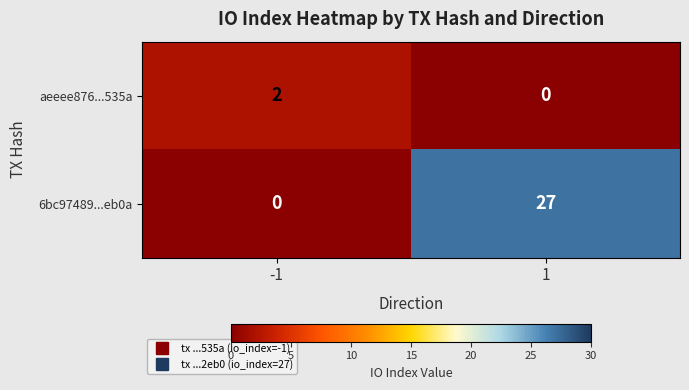

Reading left to right, list all the values displayed in this chart.

aeeee876...535a: 2	0
6bc97489...eb0a: 0	27